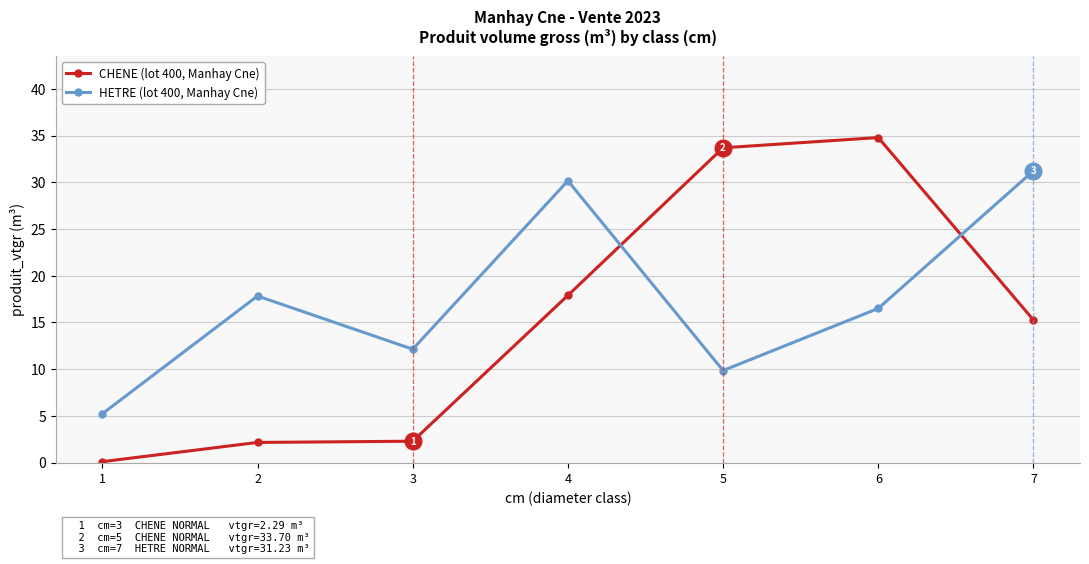

What is the spread (max minus min) of values at 4?

12.3